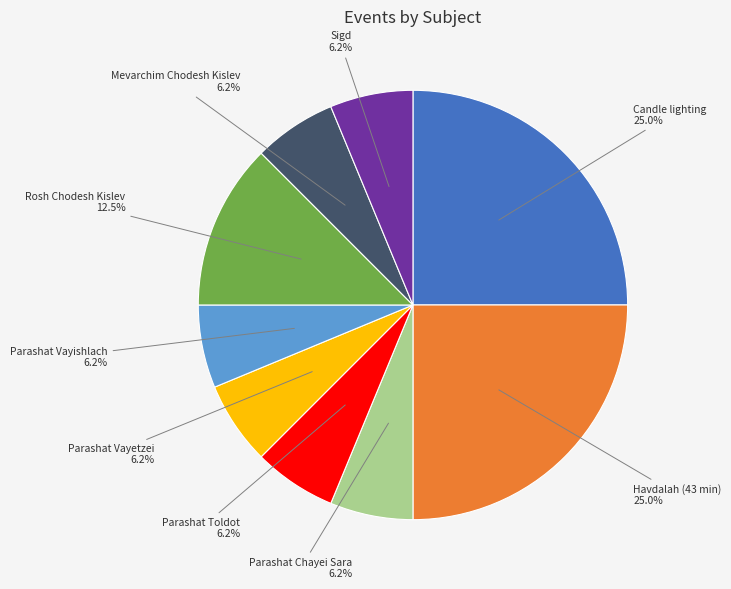

Does any single category account for the majority?

No